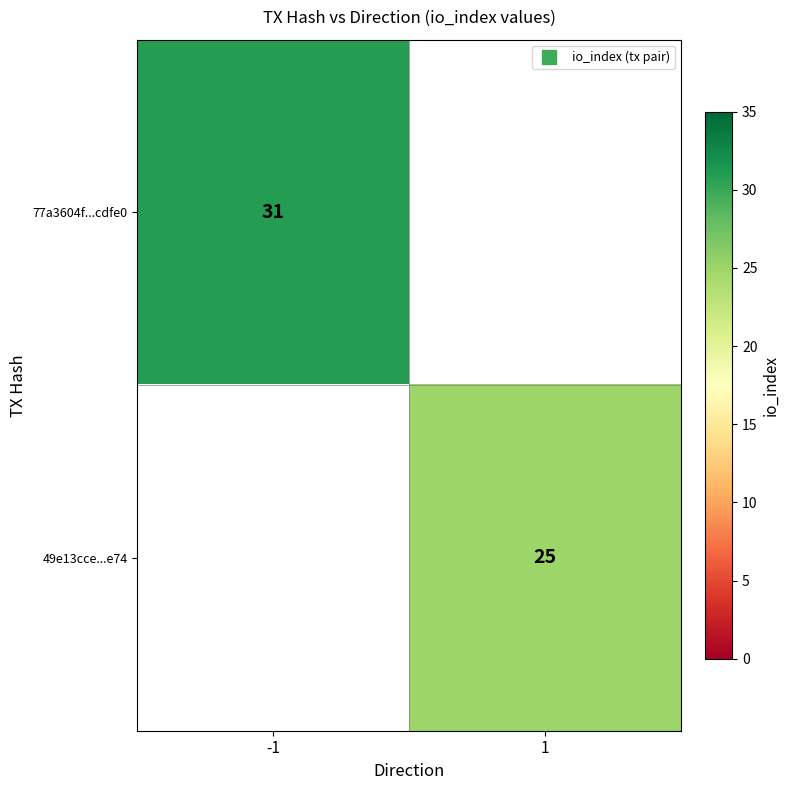

At -1, list the series in order from largest to smallest.

77a3604f...cdfe0, 49e13cce...e74